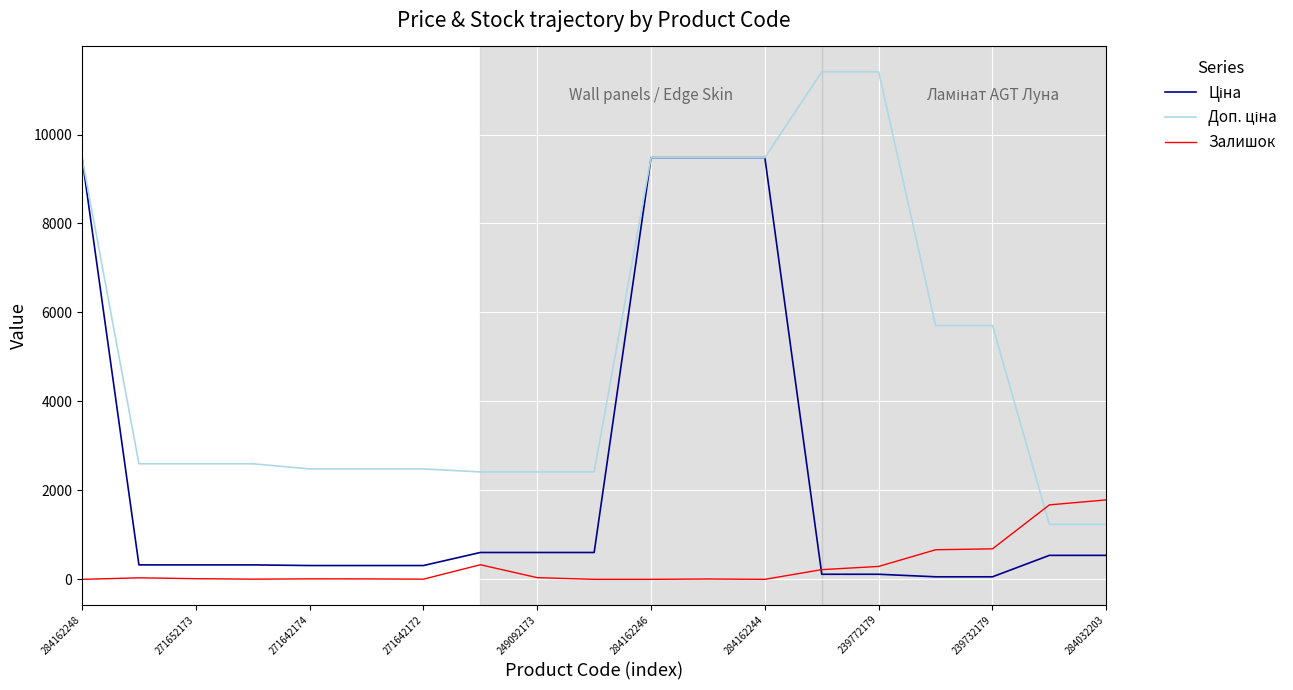

What is the maximum value for Залишок?

1786.0